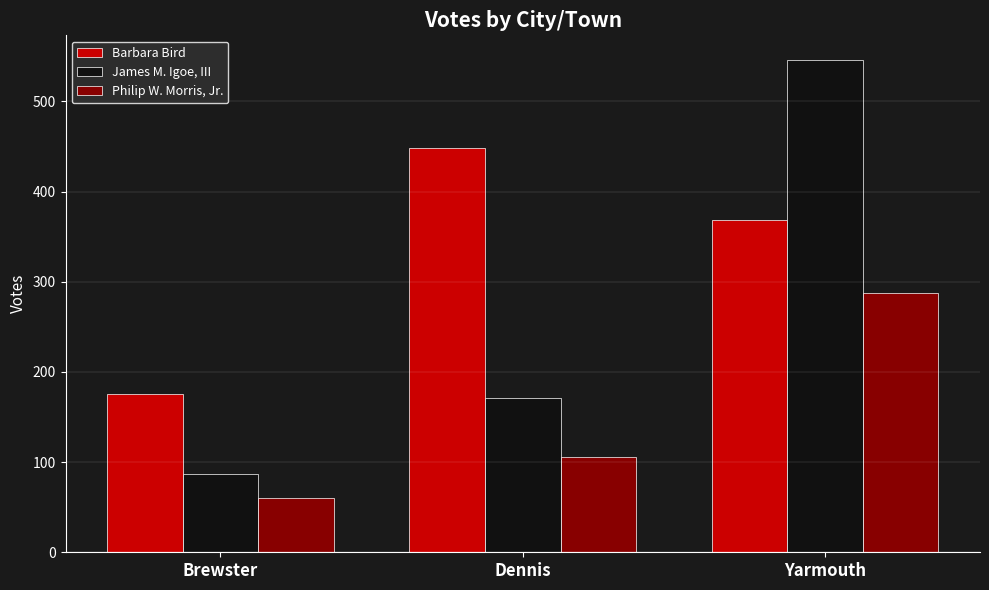

Which category has the lowest value in the Barbara Bird series?

Brewster